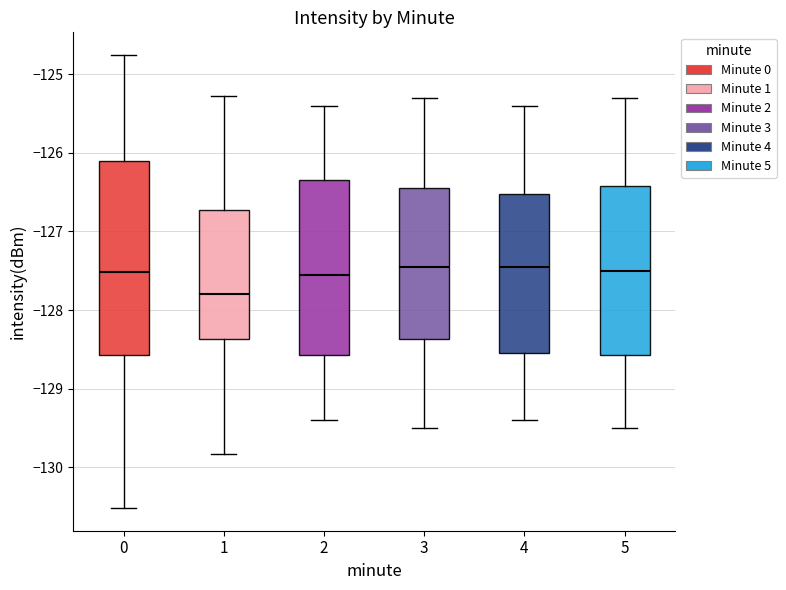

Reading left to right, transcribe this box plot: for each box, give where its median line is, the range the box spans, and where its two whiskers end, as read against the y-axis. The values are not printed on the chart, so give them approximately, as read against the axis.

0: median -127.5, box -128.6 to -126.1, whiskers -130.5 to -124.8
1: median -127.8, box -128.4 to -126.7, whiskers -129.8 to -125.3
2: median -127.5, box -128.6 to -126.3, whiskers -129.4 to -125.4
3: median -127.4, box -128.4 to -126.4, whiskers -129.5 to -125.3
4: median -127.4, box -128.5 to -126.5, whiskers -129.4 to -125.4
5: median -127.5, box -128.6 to -126.4, whiskers -129.5 to -125.3